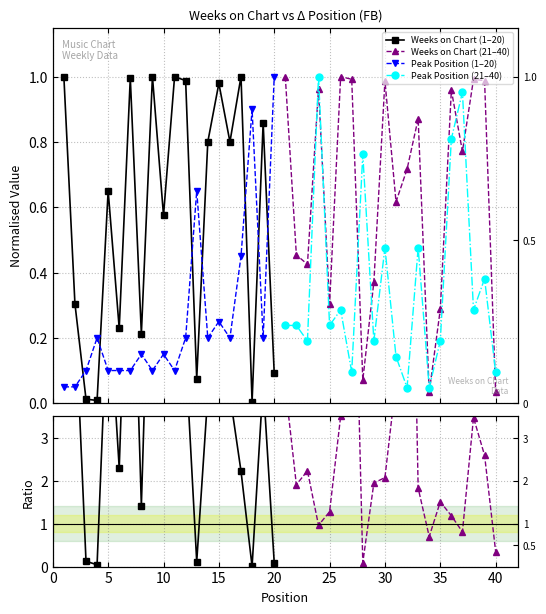

What is the value of the Weeks on Chart (1–20) point at the 7th from the left?

1.0